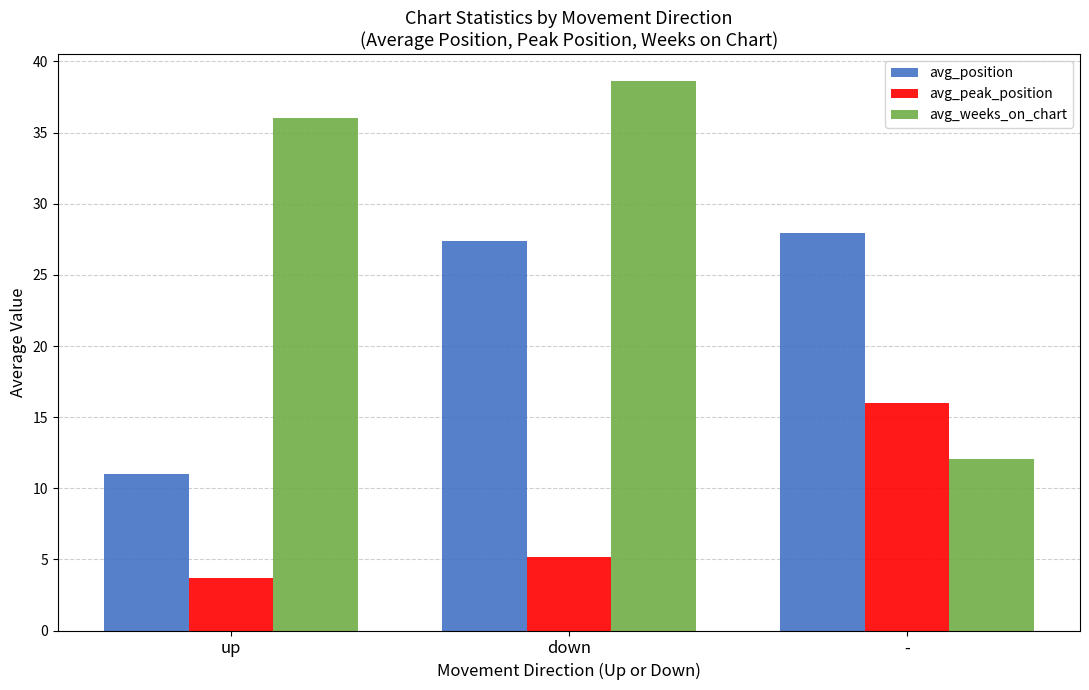

Reading right to left, extract all data points from this chart.

avg_position: 27.9	27.4	11.0
avg_peak_position: 16.0	5.2	3.7
avg_weeks_on_chart: 12.1	38.6	36.0